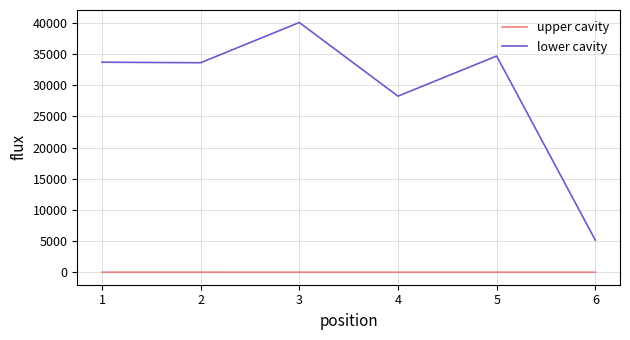

At how many categories does at least one series exceed 30756?

4